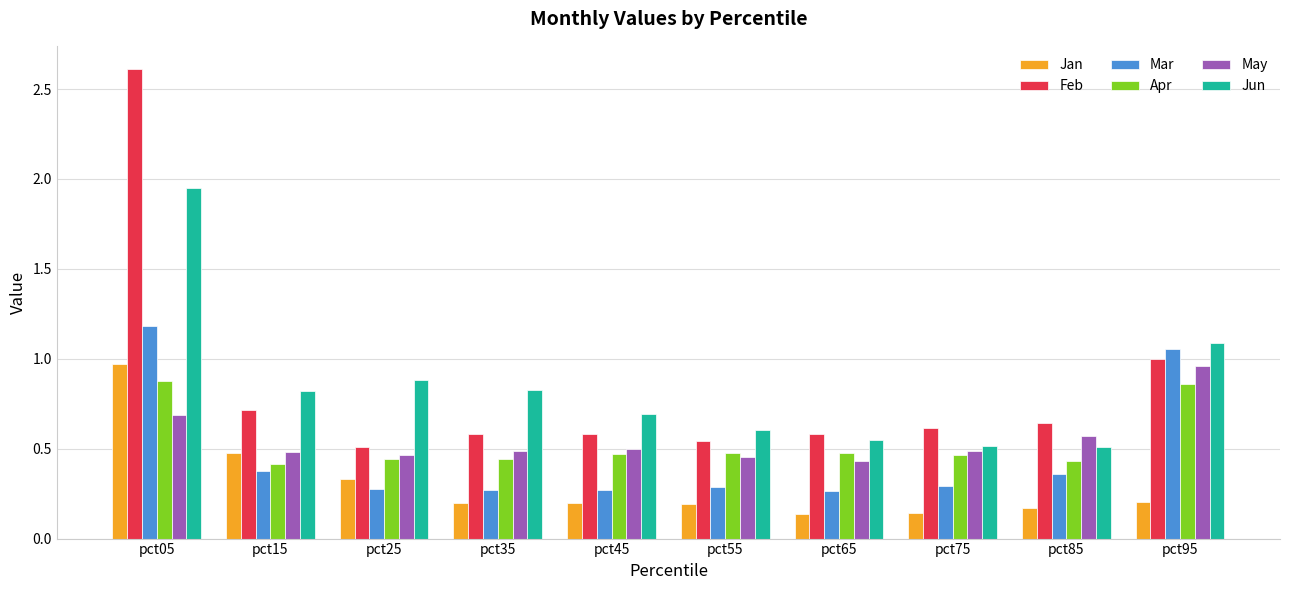

What is the difference between the maximum and minimum values in the Jan series?

0.8